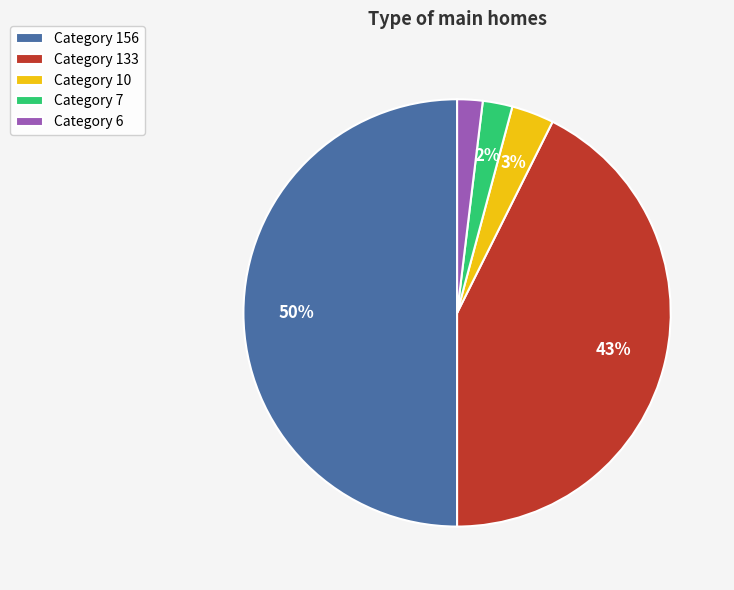

To the nearest percent, what is the difference between the largest and smallest slice percentages?

48%